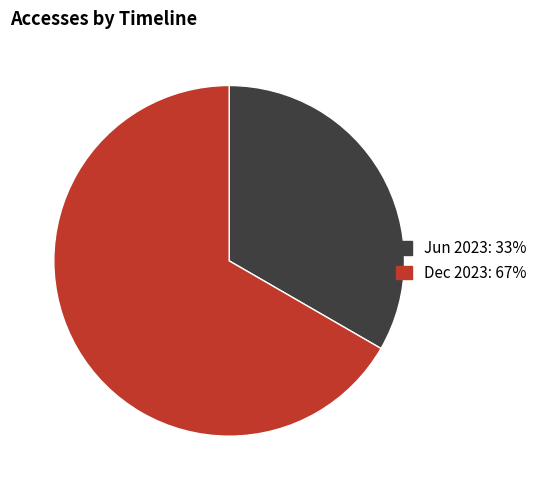

Does any single category account for the majority?

Yes